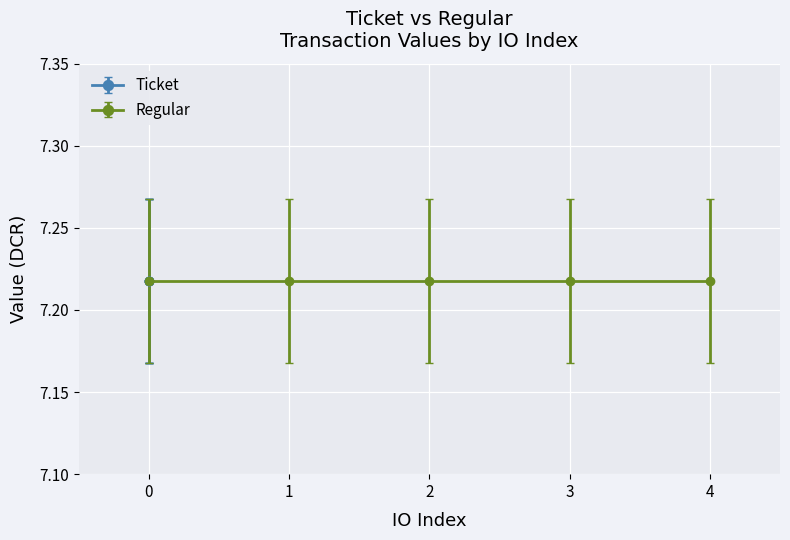

At which category is the sum across all series the highest?

4